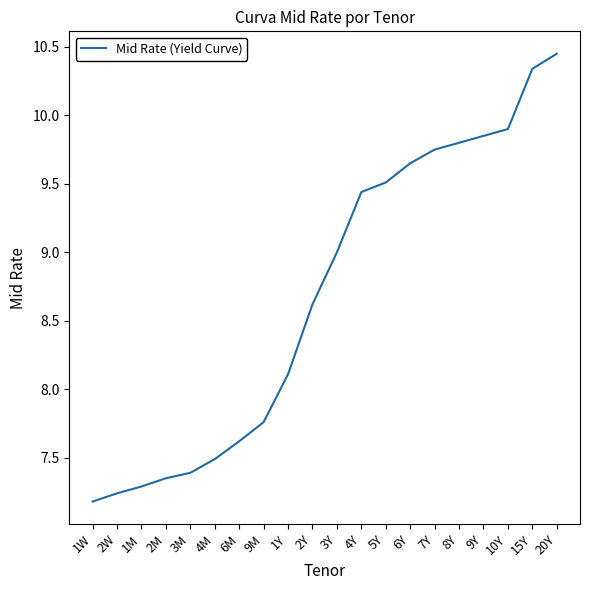

What is the difference between the values at 6Y and 5Y?

0.1